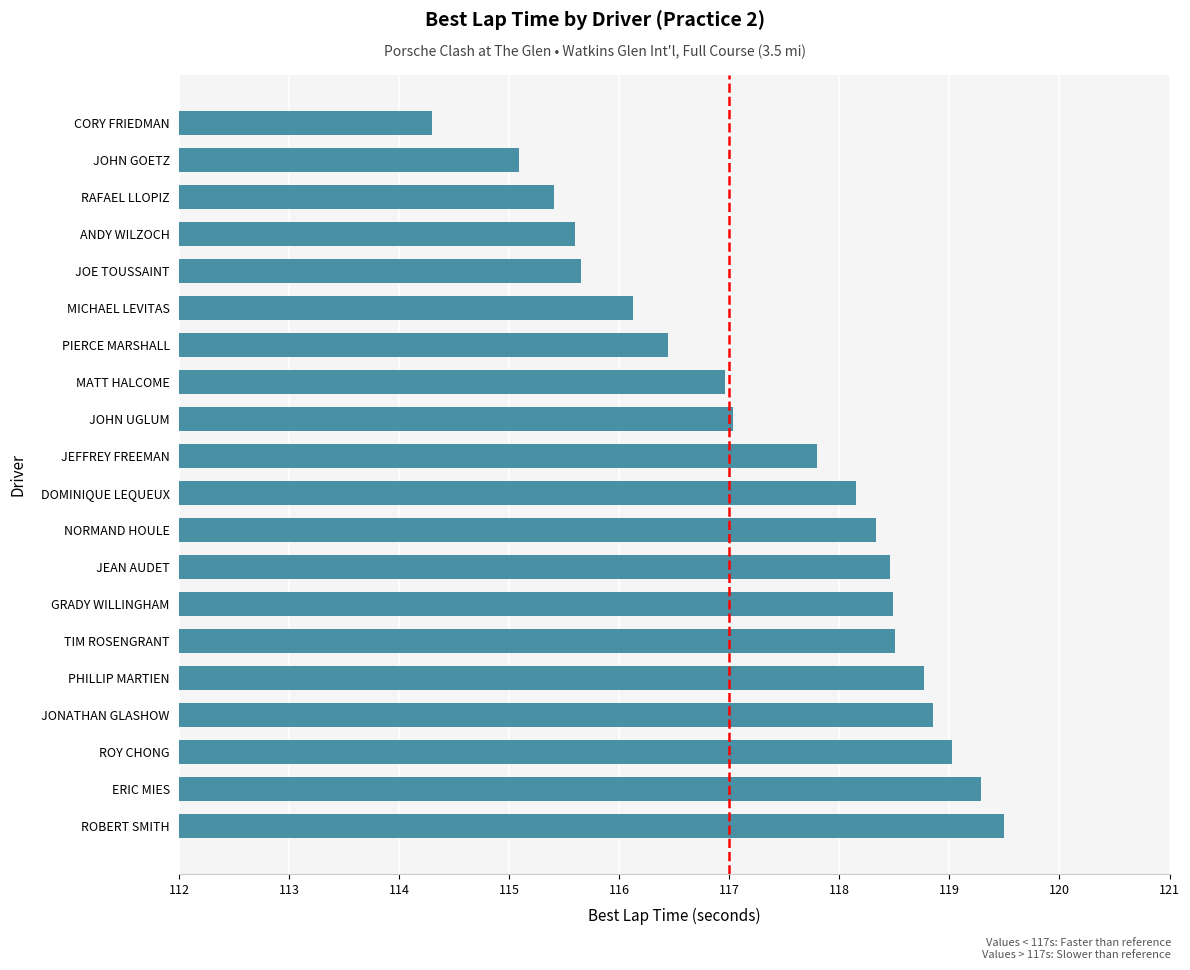

What is the difference between the second highest and minimum values?

5.0